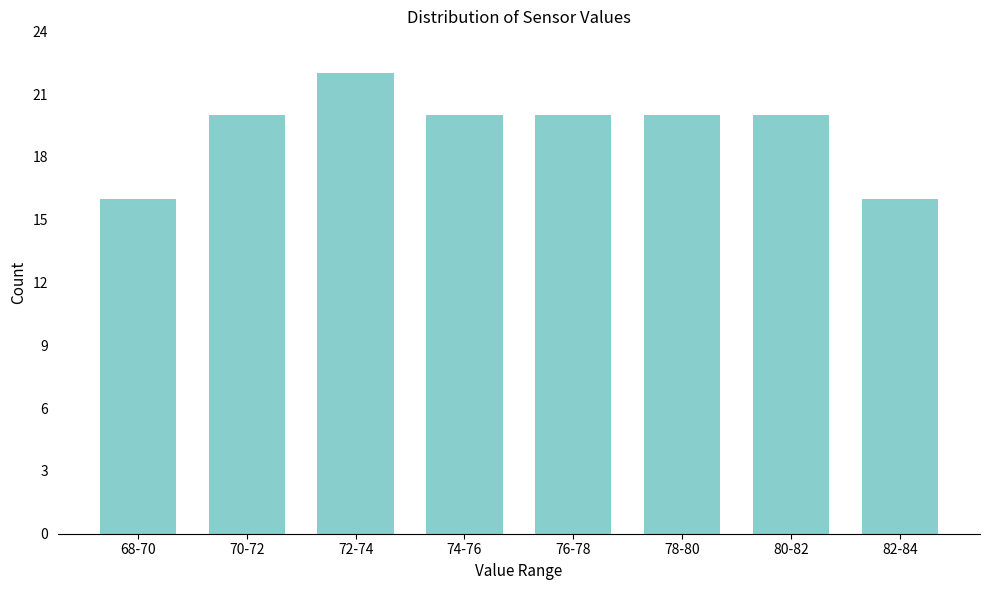

Reading left to right, transcribe all the data shown in this chart.

16	20	22	20	20	20	20	16